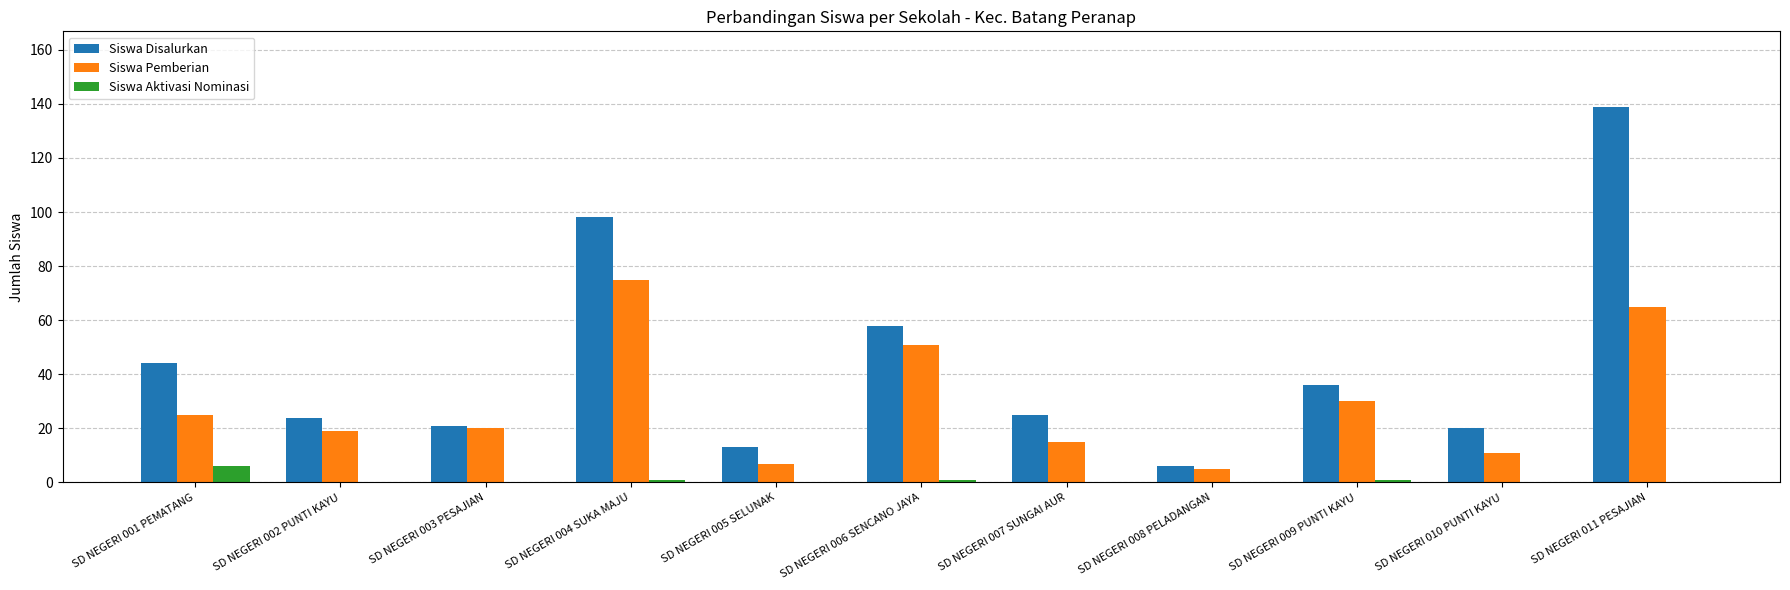

The value of Siswa Pemberian at SD NEGERI 009 PUNTI KAYU is 30. True or false?

True